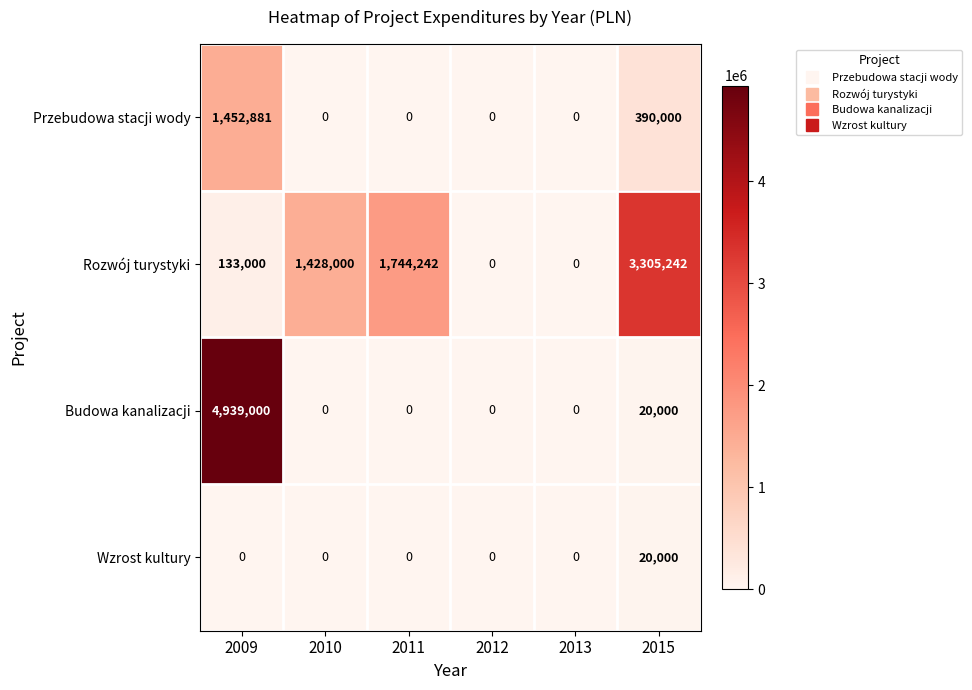

Reading left to right, transcribe all the data shown in this chart.

Przebudowa stacji wody: 2009=1452881	2010=0	2011=0	2012=0	2013=0	2015=390000
Rozwój turystyki: 2009=133000	2010=1428000	2011=1744242	2012=0	2013=0	2015=3305242
Budowa kanalizacji: 2009=4939000	2010=0	2011=0	2012=0	2013=0	2015=20000
Wzrost kultury: 2009=0	2010=0	2011=0	2012=0	2013=0	2015=20000